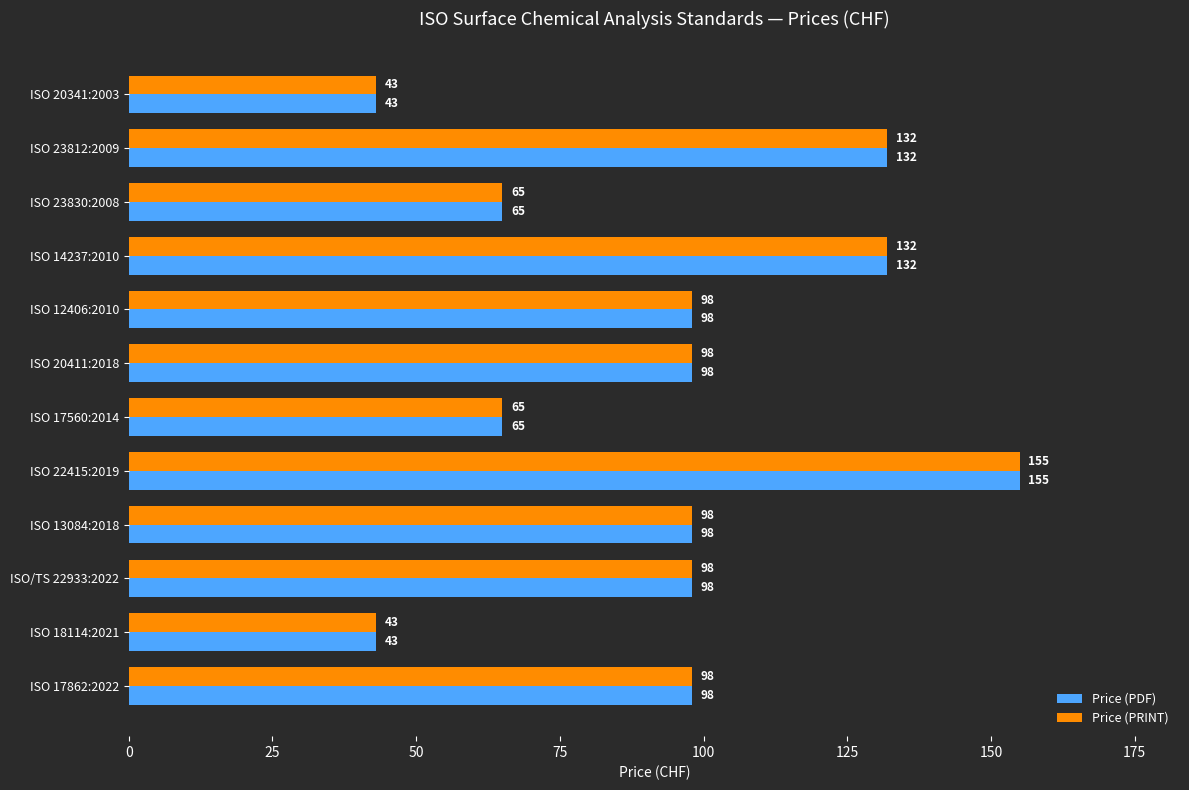

What are all the series names shown in the legend?

Price (PDF), Price (PRINT)